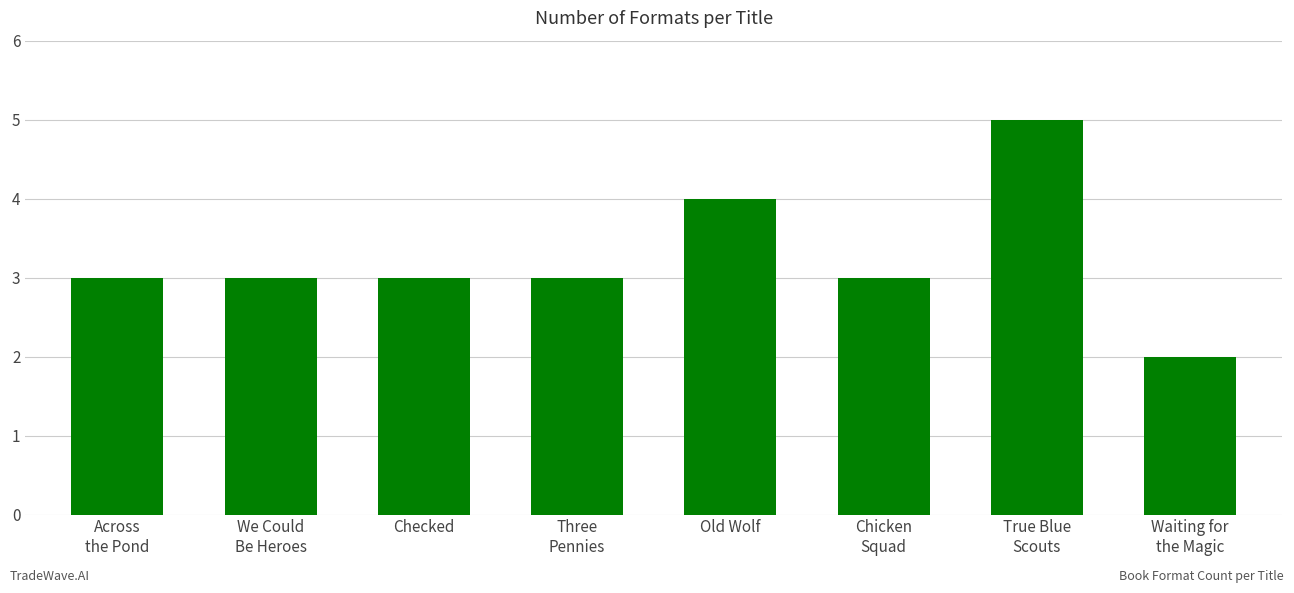

How many bars are there in total?

8